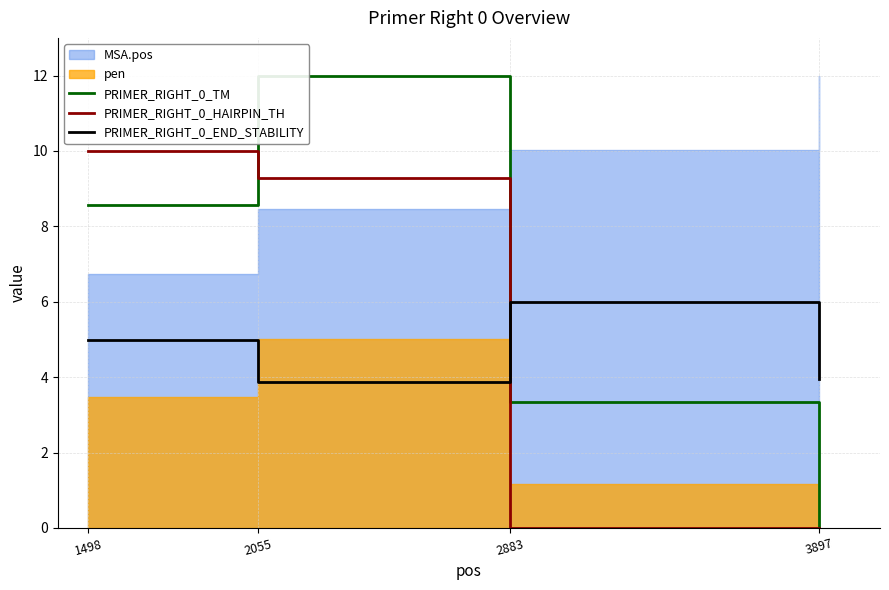

How many data points in PRIMER_RIGHT_0_TM are less than 8?

2